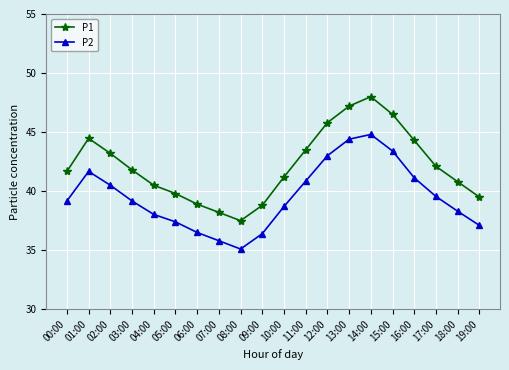

What is the sum of all P1 values?

843.7